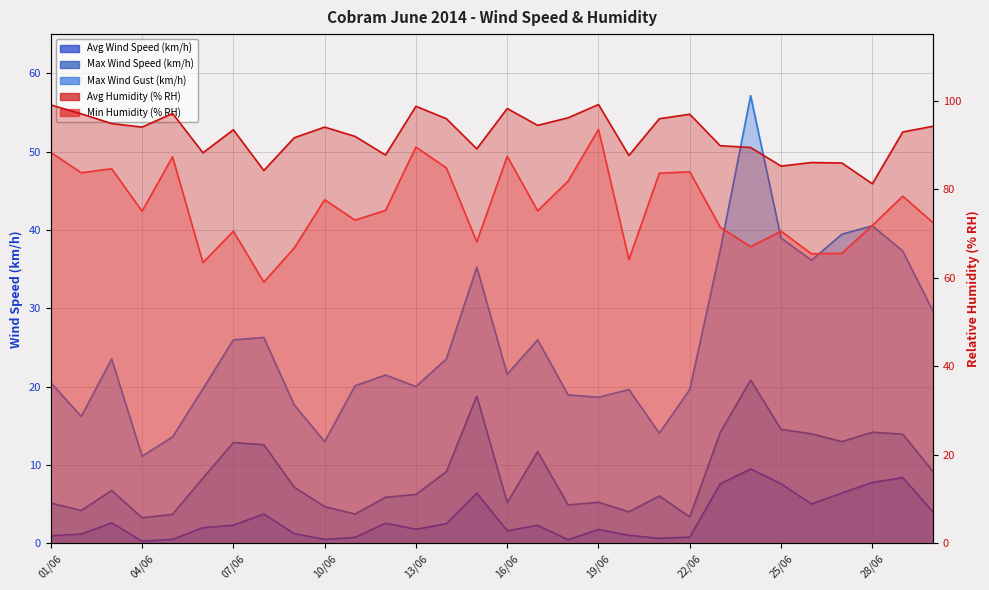

True or false: Max Wind Gust (km/h) and Min Humidity (% RH) intersect in this chart.

False